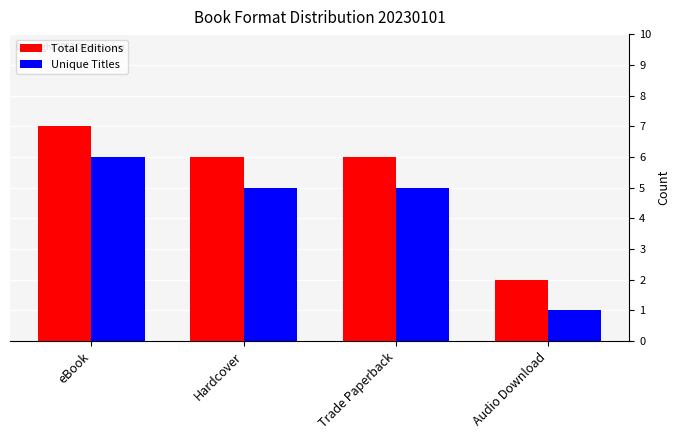

The Unique Titles series shows 6 at eBook. True or false?

True